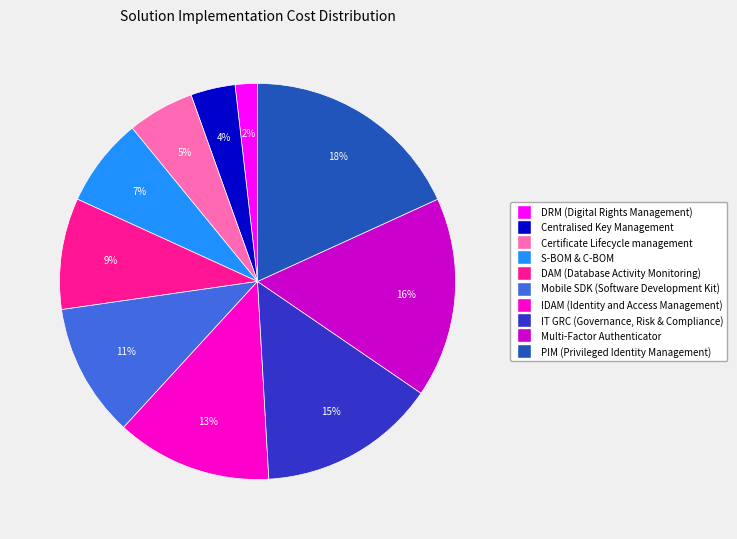

Combined, do Multi-Factor Authenticator and IDAM (Identity and Access Management) account for over 50%?

No